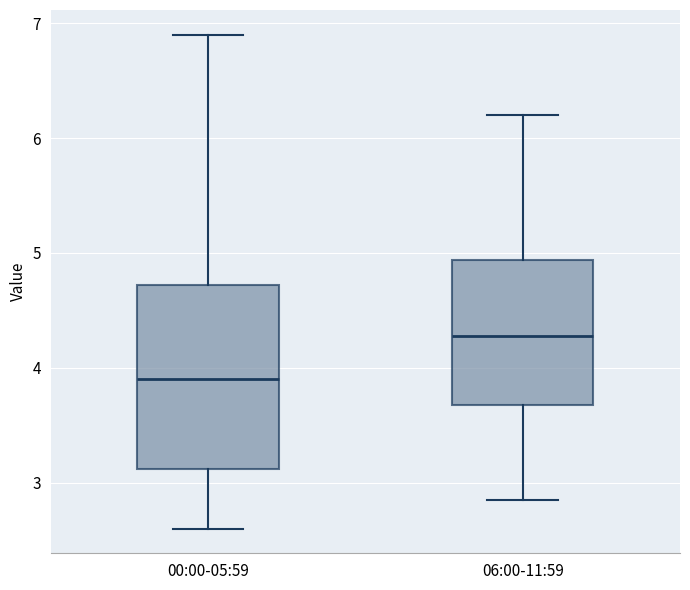

Reading left to right, read every box against the y-axis: the position of its median line, the range the box covers, and the ends of its whiskers. The values are not printed on the chart, so give them approximately, as read against the axis.

00:00-05:59: median 3.9, box 3.1 to 4.7, whiskers 2.6 to 6.9
06:00-11:59: median 4.3, box 3.7 to 4.9, whiskers 2.9 to 6.2